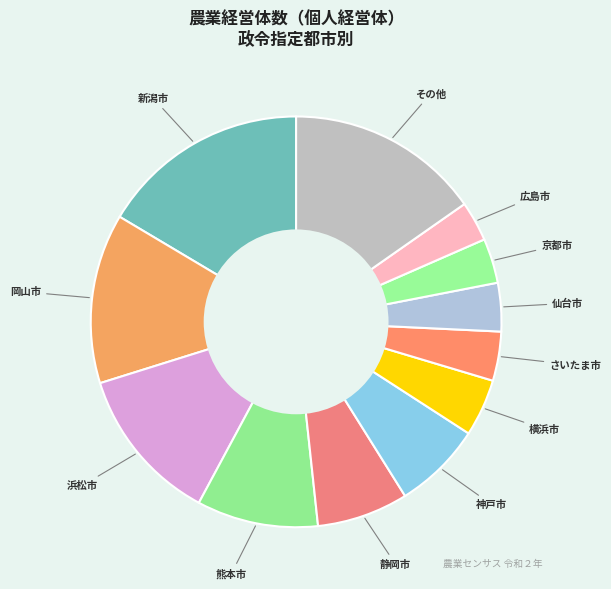

True or false: 横浜市 accounts for 5% of the total.

True